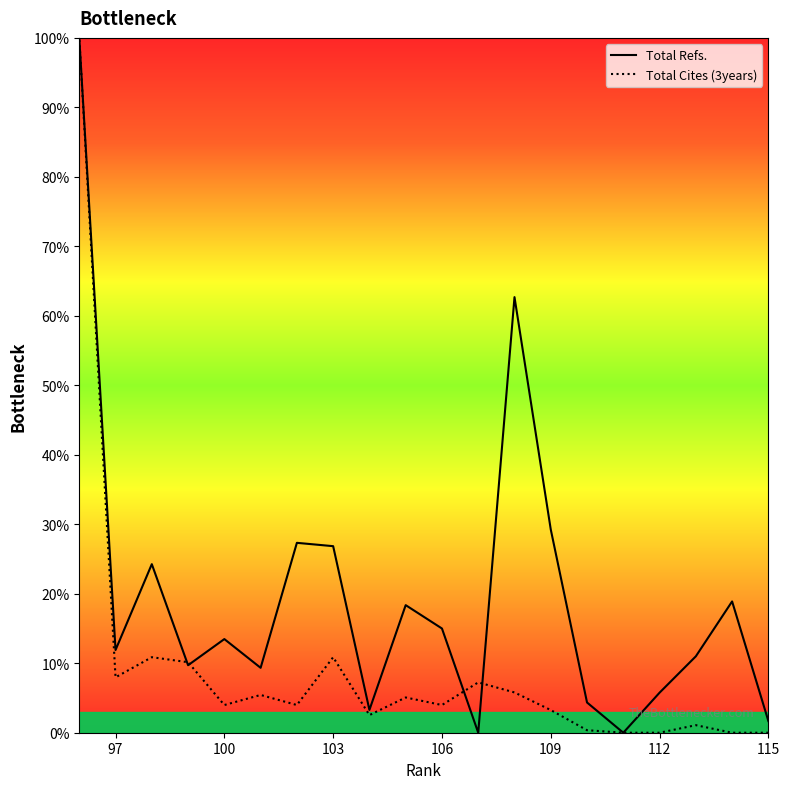

True or false: Total Cites (3years) and Total Refs. intersect in this chart.

True